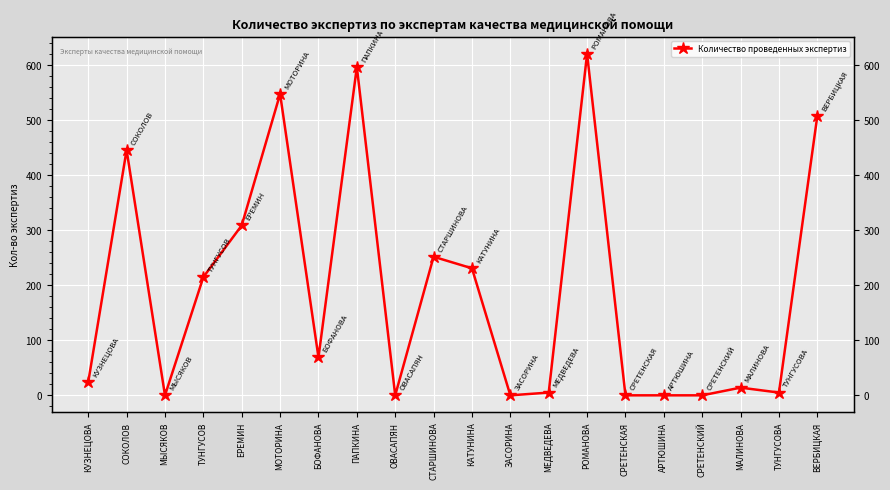

Which label corresponds to the smallest value in the chart?

МЫСЯКОВ